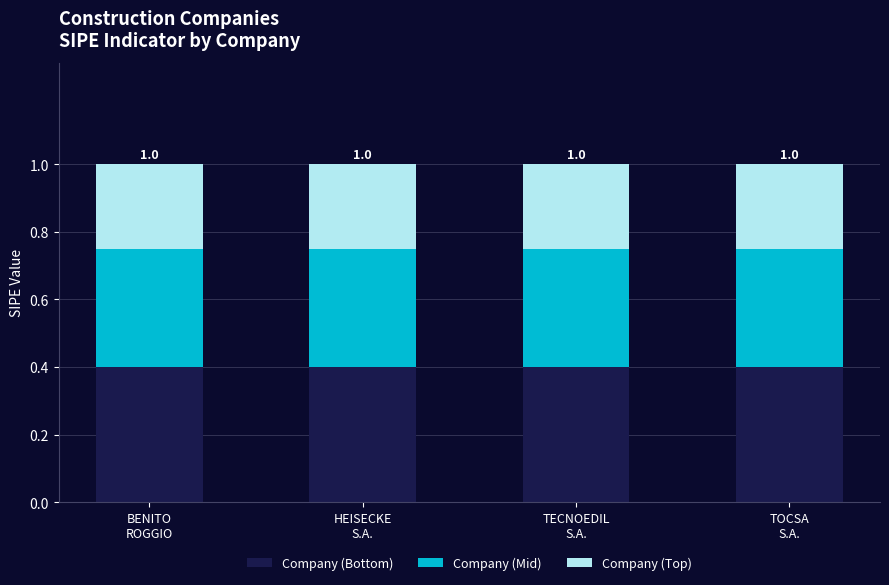

What is the minimum value for Company (Bottom)?

0.4